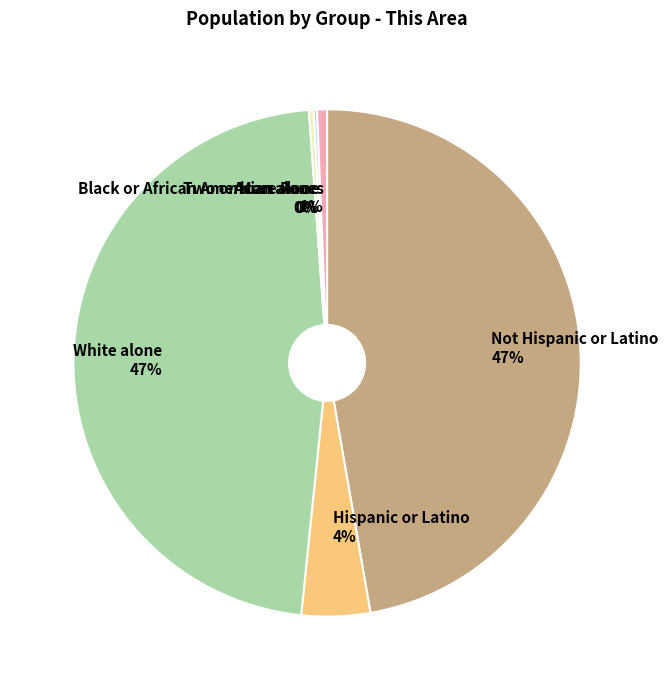

Which category has the smallest portion of the pie?

Asian alone